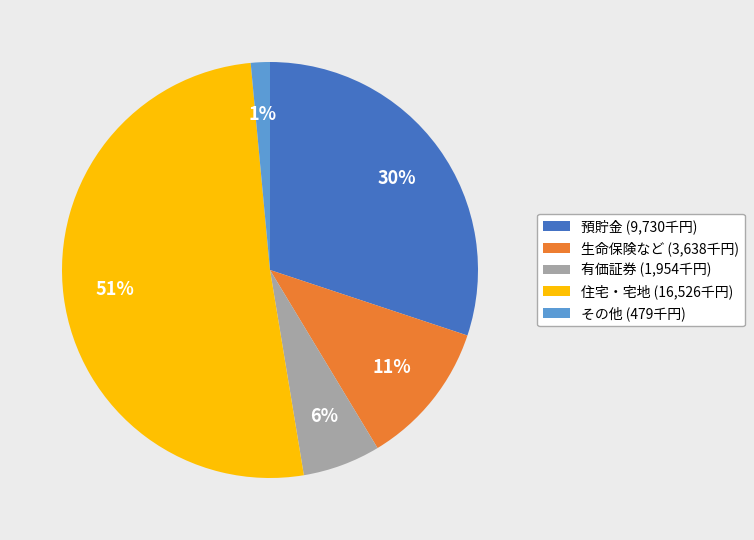

The 預貯金 slice represents 20% of the pie. True or false?

False